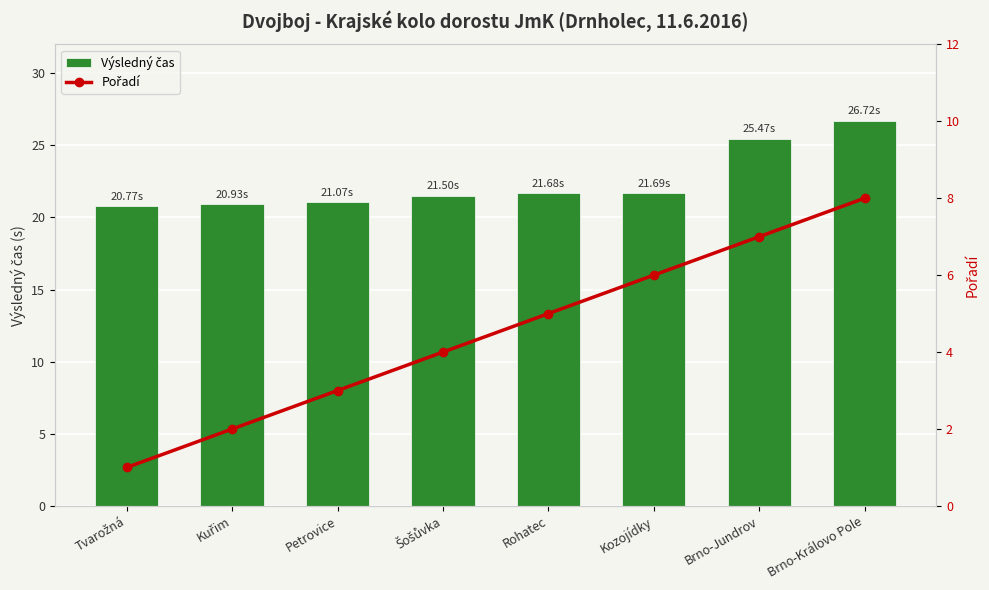

Is it true that Výsledný čas equals 25.5 at Brno-Jundrov?

True